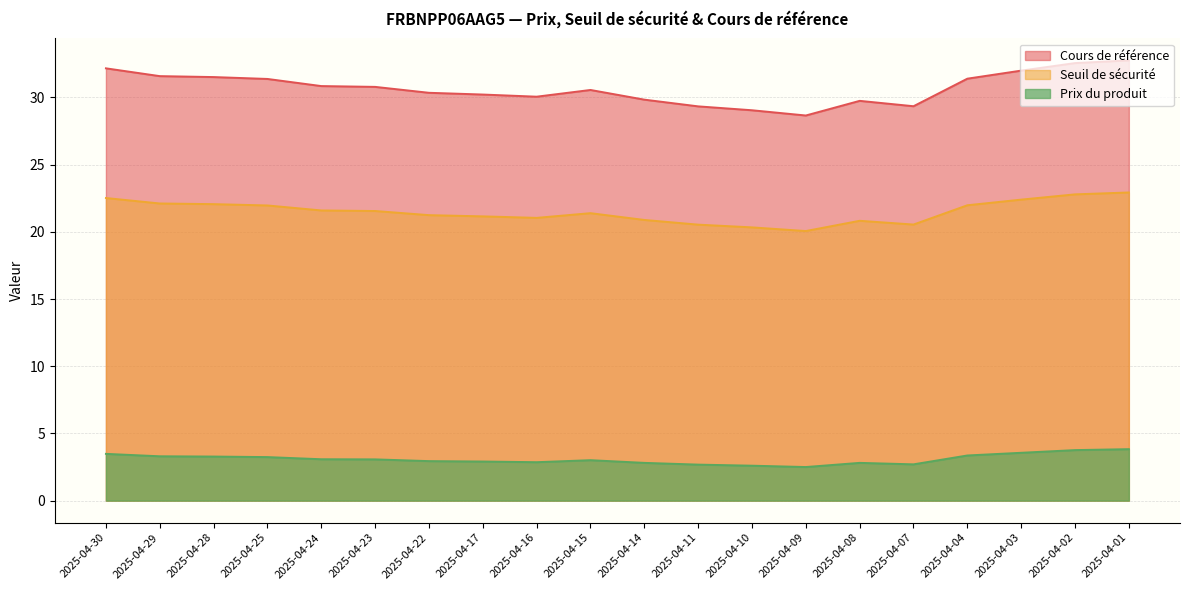

How many data points in Prix du produit are less than 3?

9